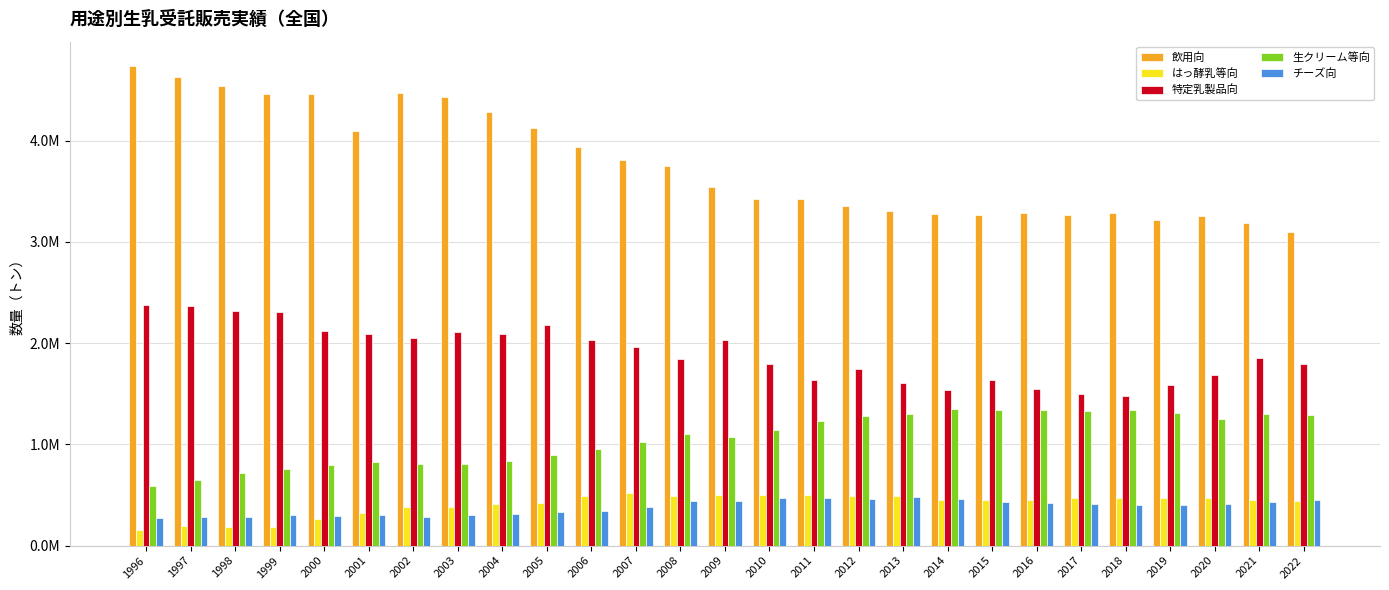

Are the bars grouped side by side (vs. stacked)?

Yes